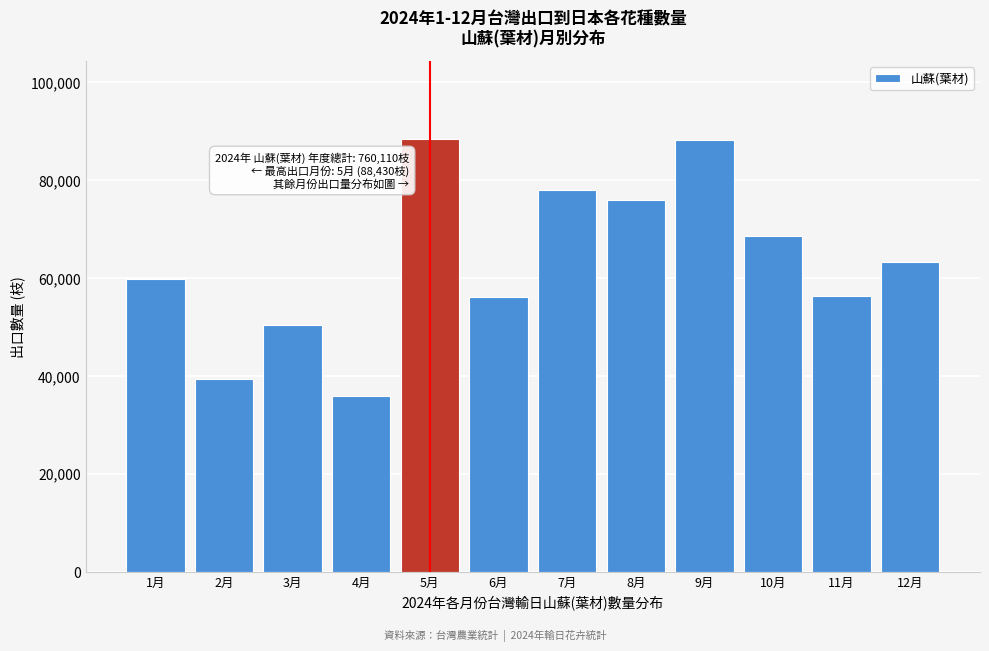

What is the label of the 6th bar from the right?

7月